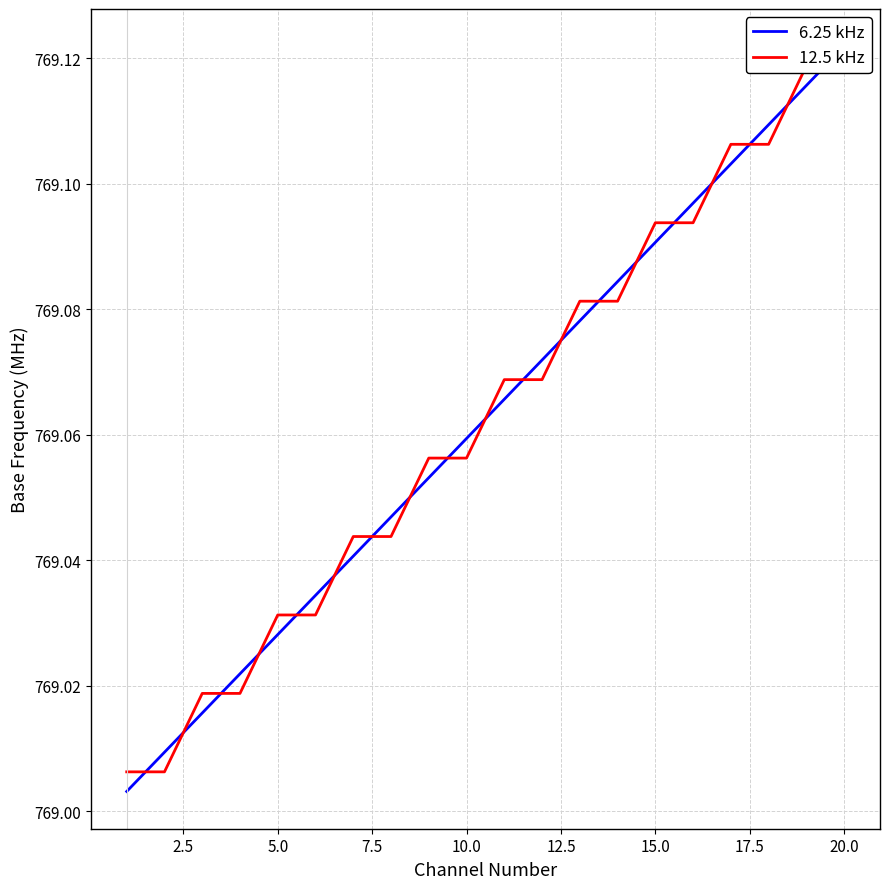

The 6.25 kHz series shows 484.1 at 7.5. True or false?

False